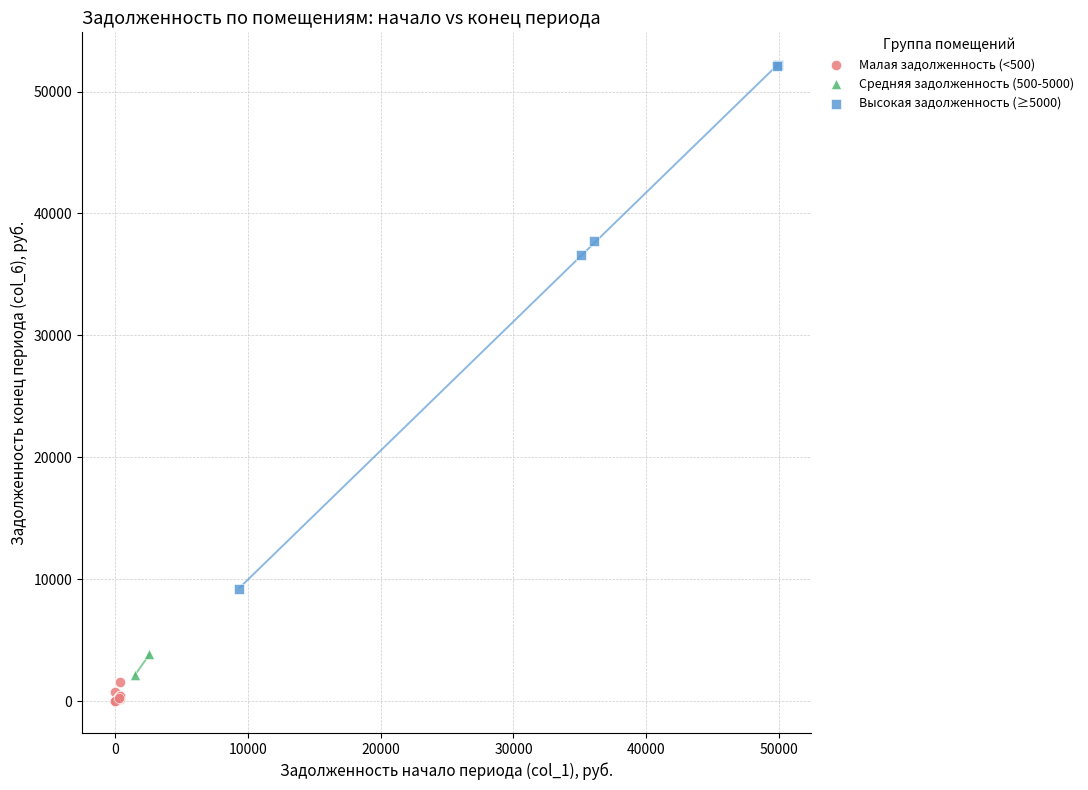

What are all the series names shown in the legend?

Малая задолженность (<500), Средняя задолженность (500-5000), Высокая задолженность (≥5000)